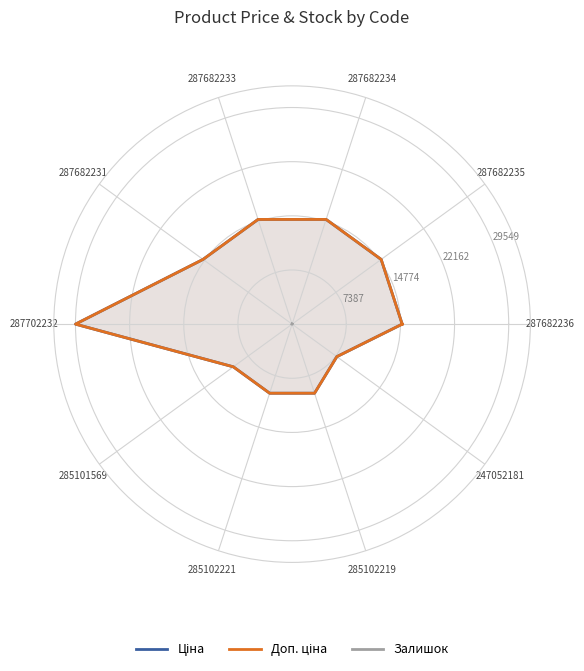

Which label corresponds to the smallest value in the chart?

287682236